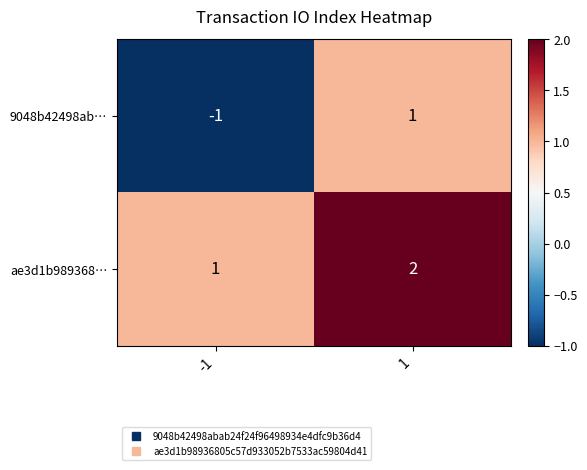

Which series has the largest total across all categories?

ae3d1b989368…